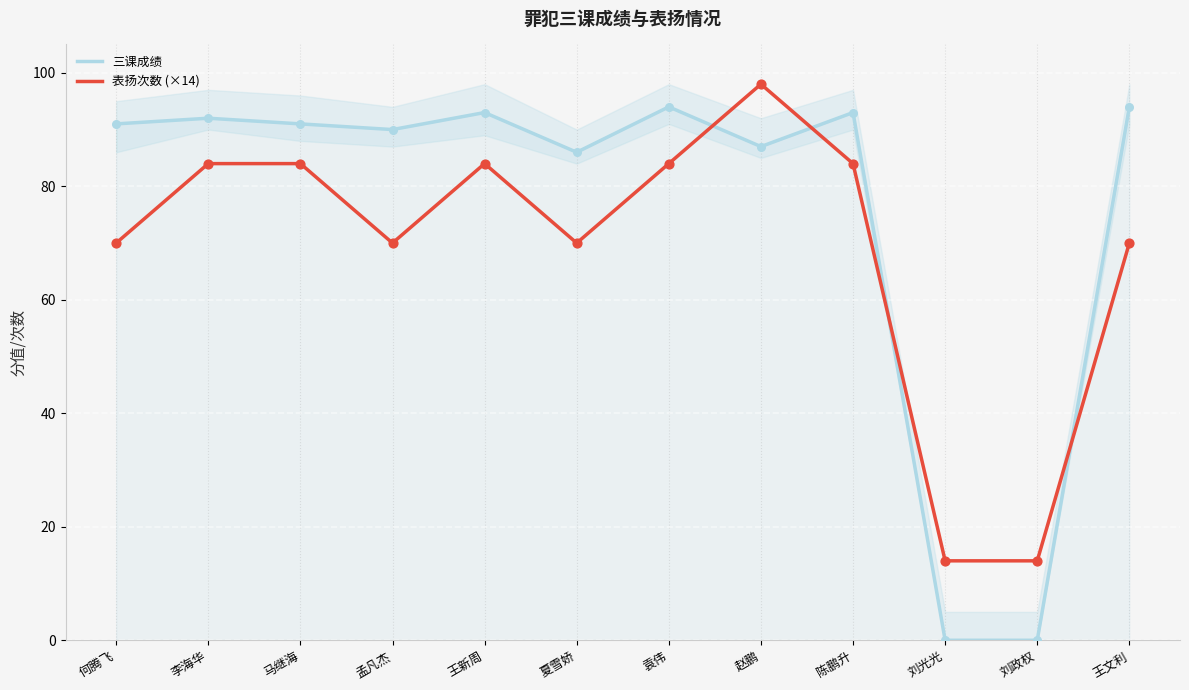

Is the value of 三课成绩 at 李海华 greater than the value of 表扬次数 (×14) at 袁伟?

Yes